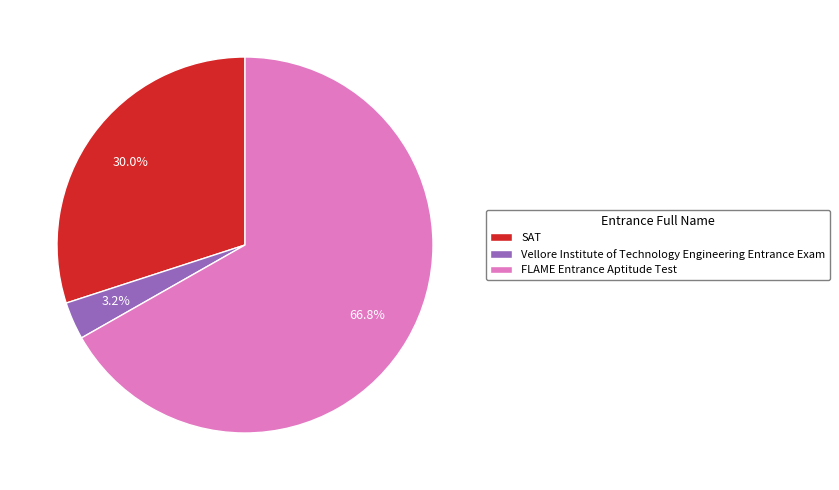

To the nearest percent, what percentage of the pie is Vellore Institute of Technology Engineering Entrance Exam?

3%